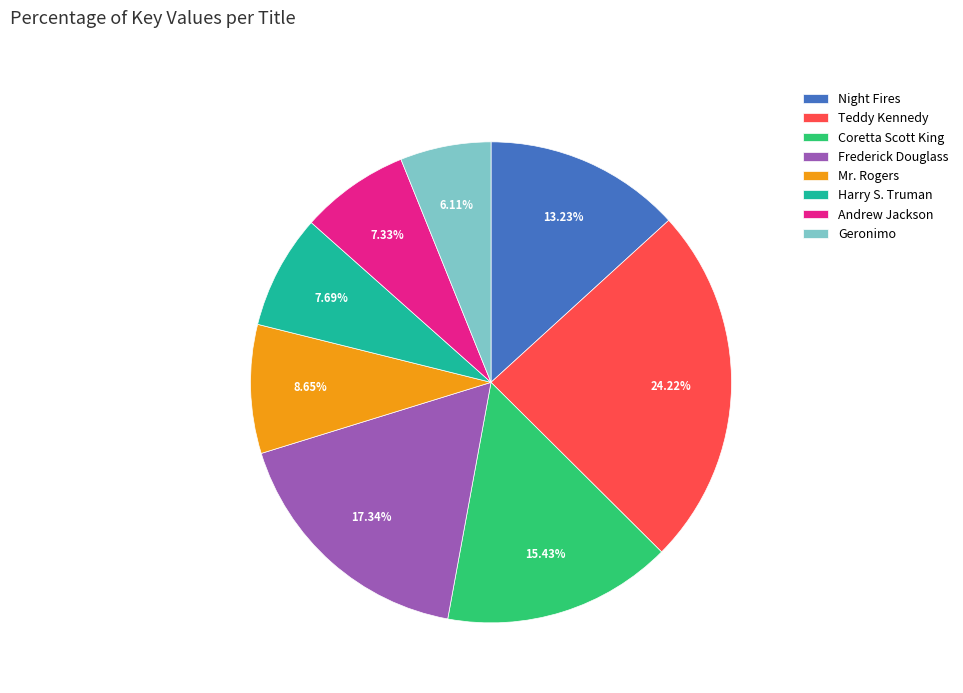

Combined, what portion of the pie is Coretta Scott King and Frederick Douglass?

32.8%